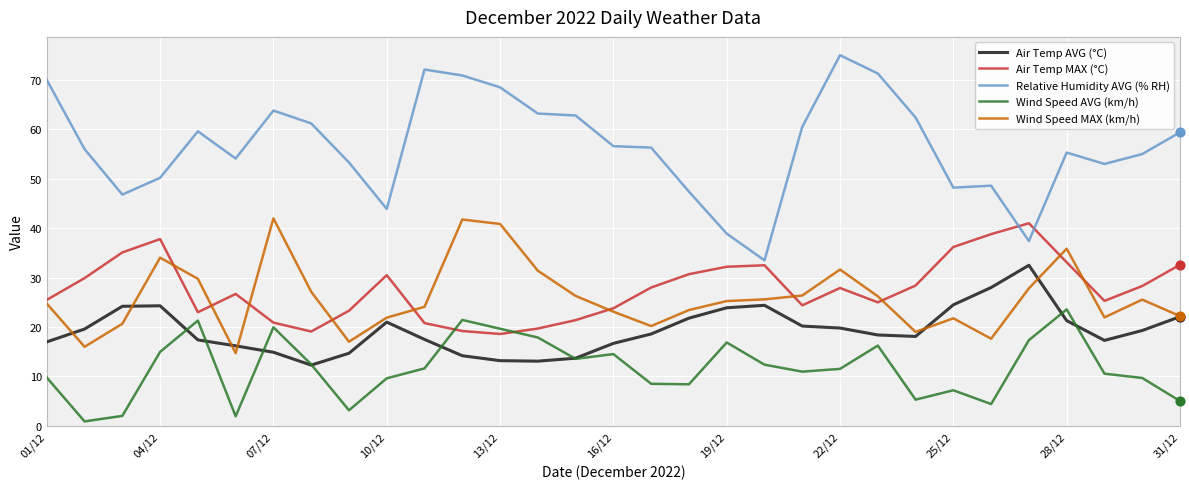

Which series has the widest spread of values?

Relative Humidity AVG (% RH)